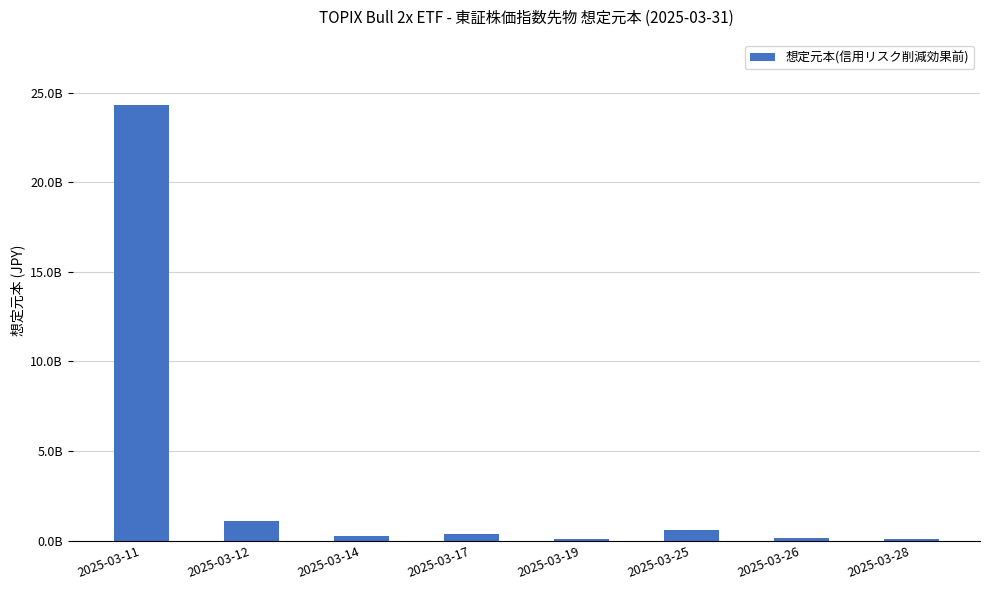

What is the difference between the values at 2025-03-25 and 2025-03-28?

479160000